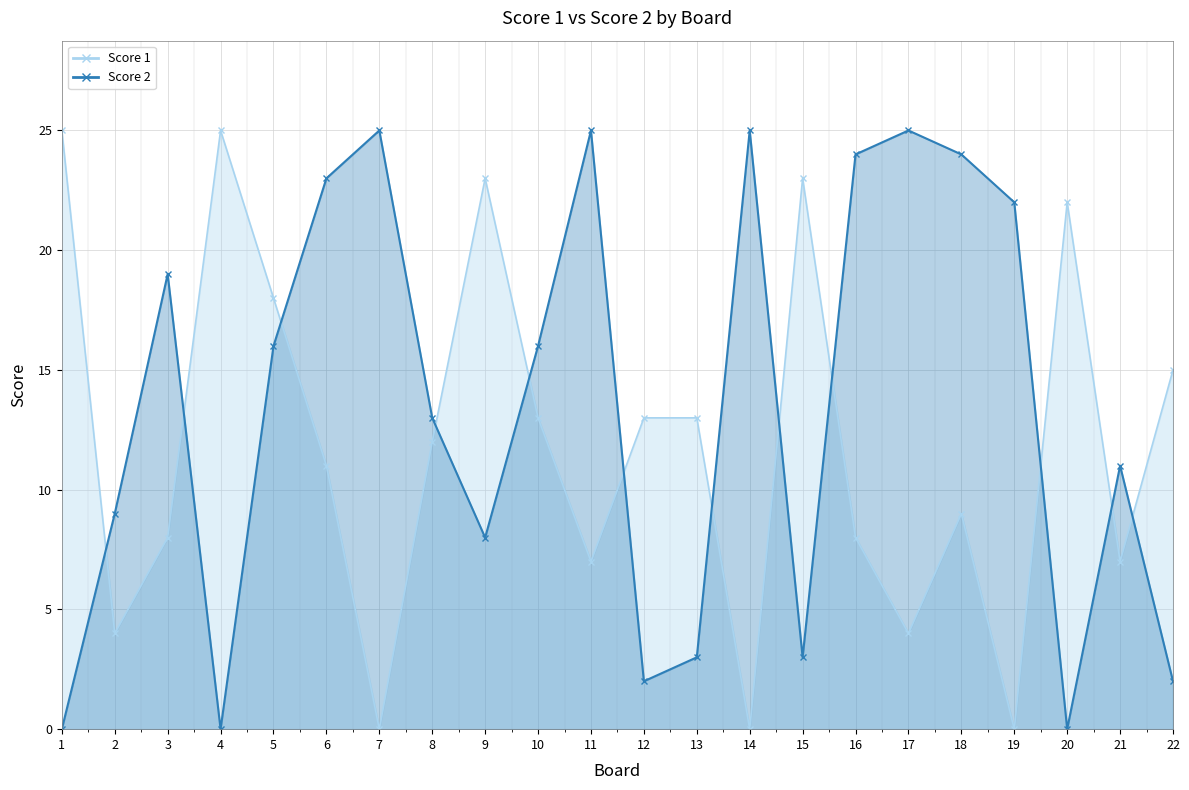

Reading left to right, extract all data points from this chart.

Score 1: 25	4	8	25	18	11	0	12	23	13	7	13	13	0	23	8	4	9	0	22	7	15
Score 2: 0	9	19	0	16	23	25	13	8	16	25	2	3	25	3	24	25	24	22	0	11	2